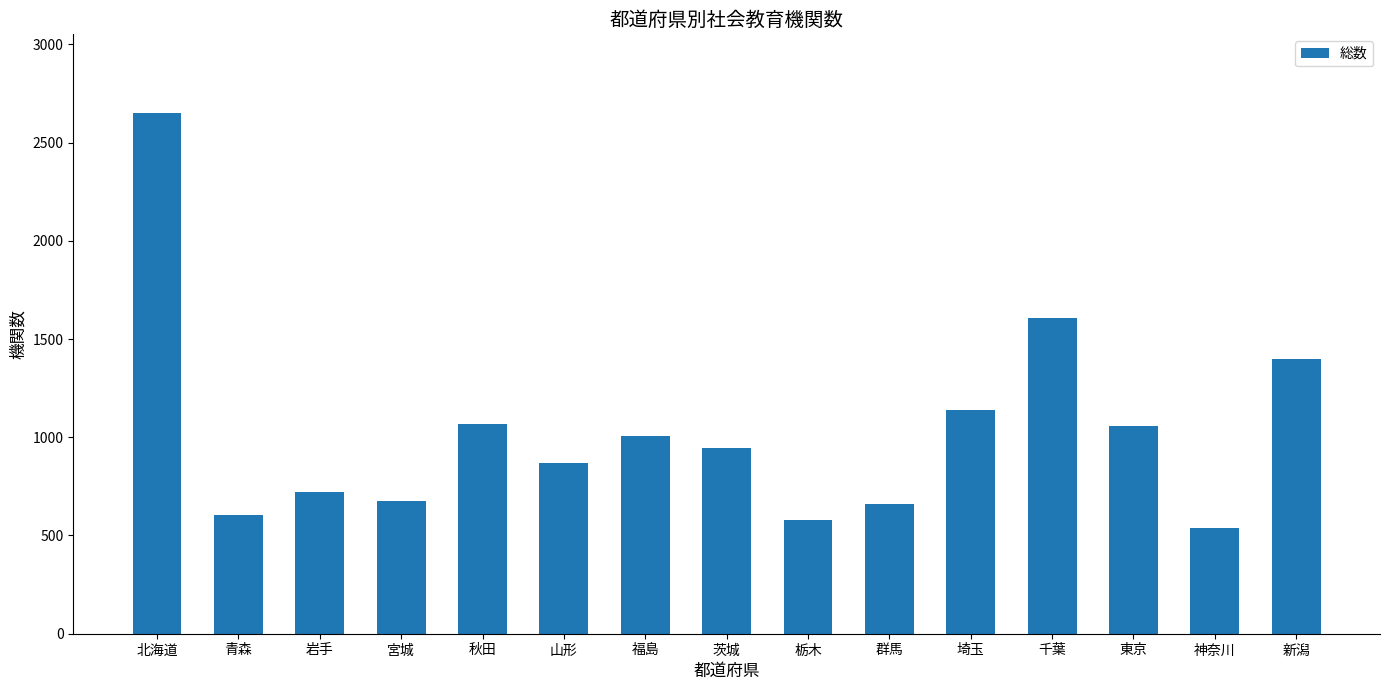

What is the minimum value shown in the chart?

537